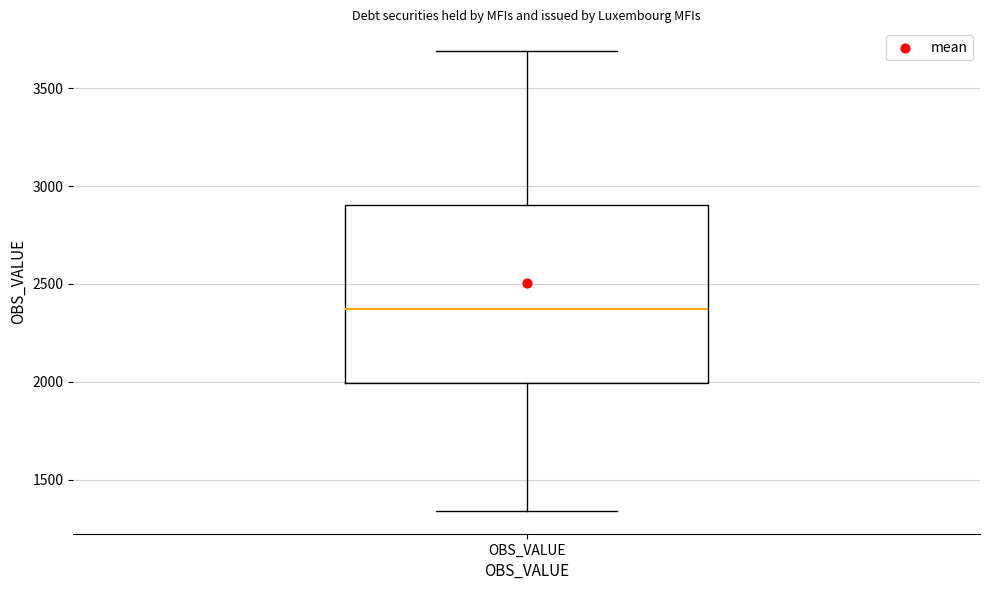

Where does the upper whisker of the box for OBS_VALUE end on the y-axis? The values are not printed on the chart, so give them approximately, as read against the axis.

3700